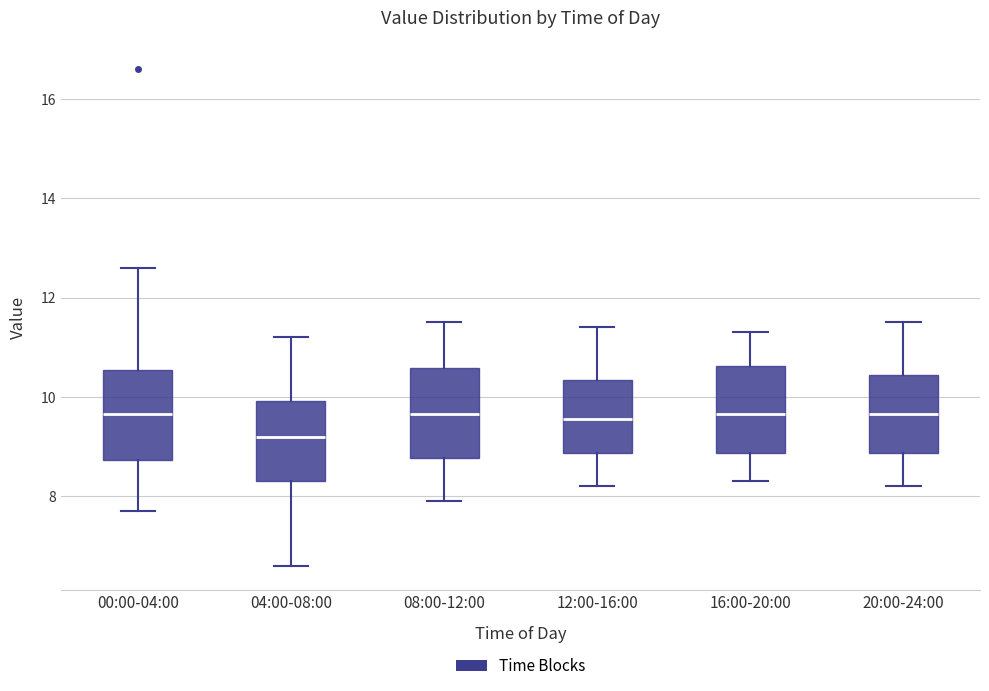

Reading left to right, read every box against the y-axis: the position of its median line, the range the box covers, and the ends of its whiskers. The values are not printed on the chart, so give them approximately, as read against the axis.

00:00-04:00: median 9.6, box 8.8 to 10.6, whiskers 7.8 to 12.6
04:00-08:00: median 9.2, box 8.4 to 10.0, whiskers 6.6 to 11.2
08:00-12:00: median 9.6, box 8.8 to 10.6, whiskers 8.0 to 11.6
12:00-16:00: median 9.6, box 8.8 to 10.4, whiskers 8.2 to 11.4
16:00-20:00: median 9.6, box 8.8 to 10.6, whiskers 8.4 to 11.4
20:00-24:00: median 9.6, box 8.8 to 10.4, whiskers 8.2 to 11.6